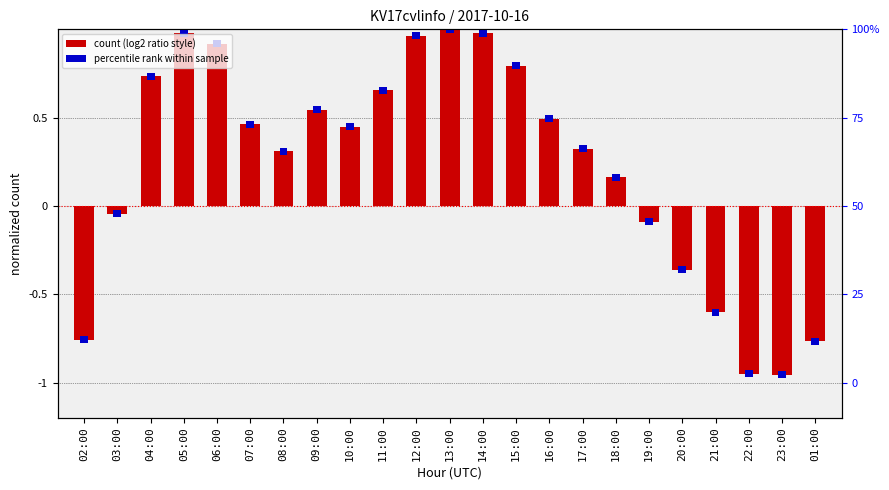

What is the difference between the values at 06:00 and 23:00?

1.9